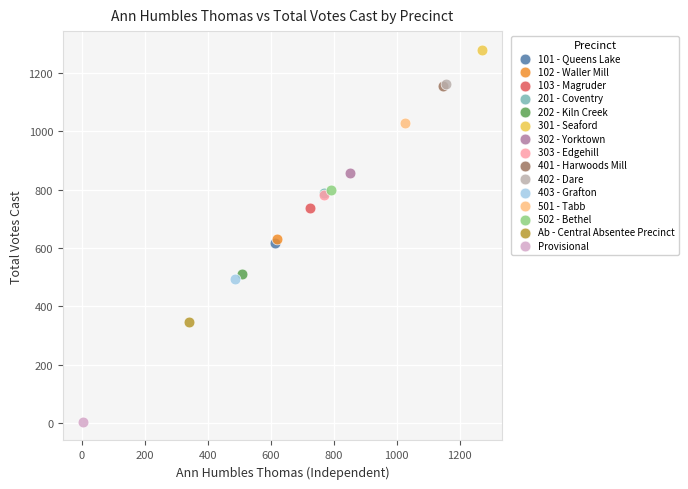

Which series contains the highest Y value?

301 - Seaford